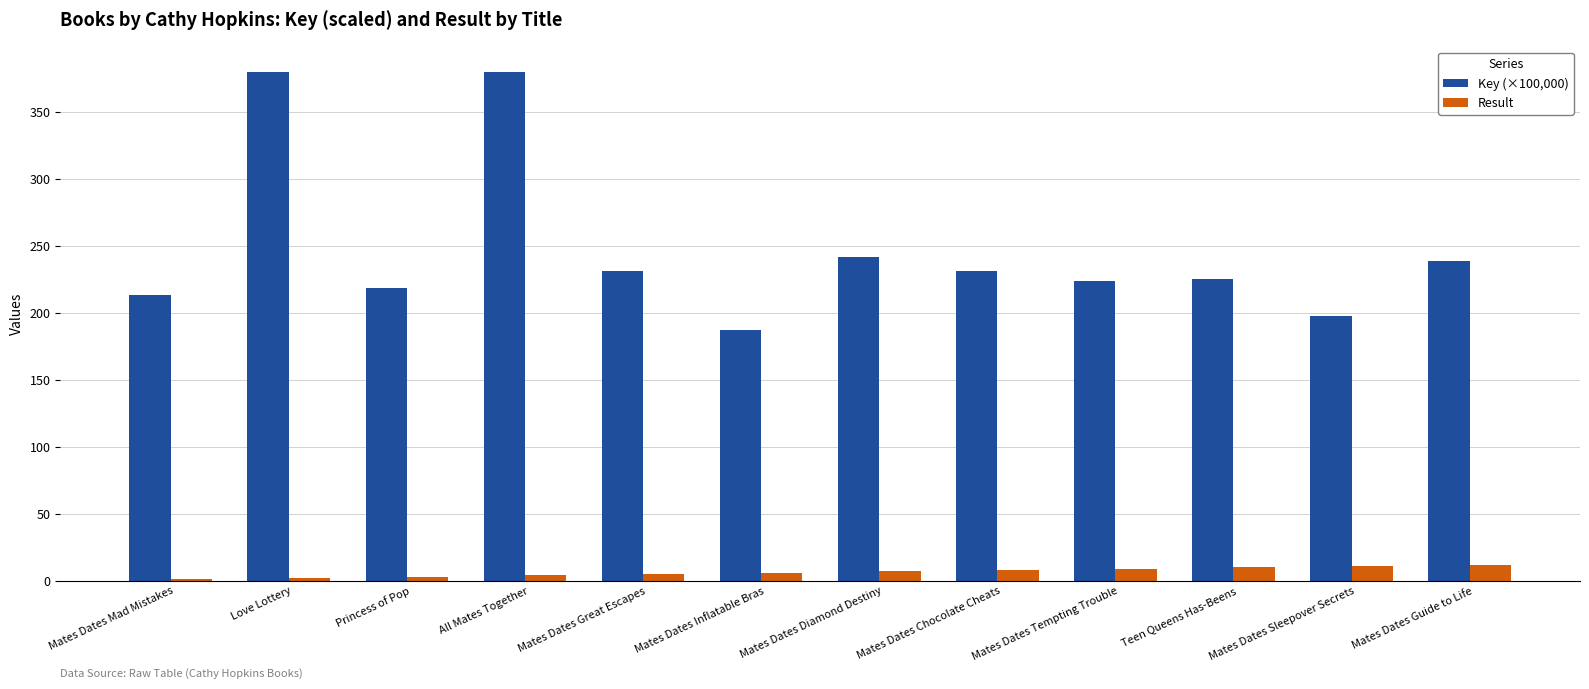

What is the sum of all Result values?

78.0